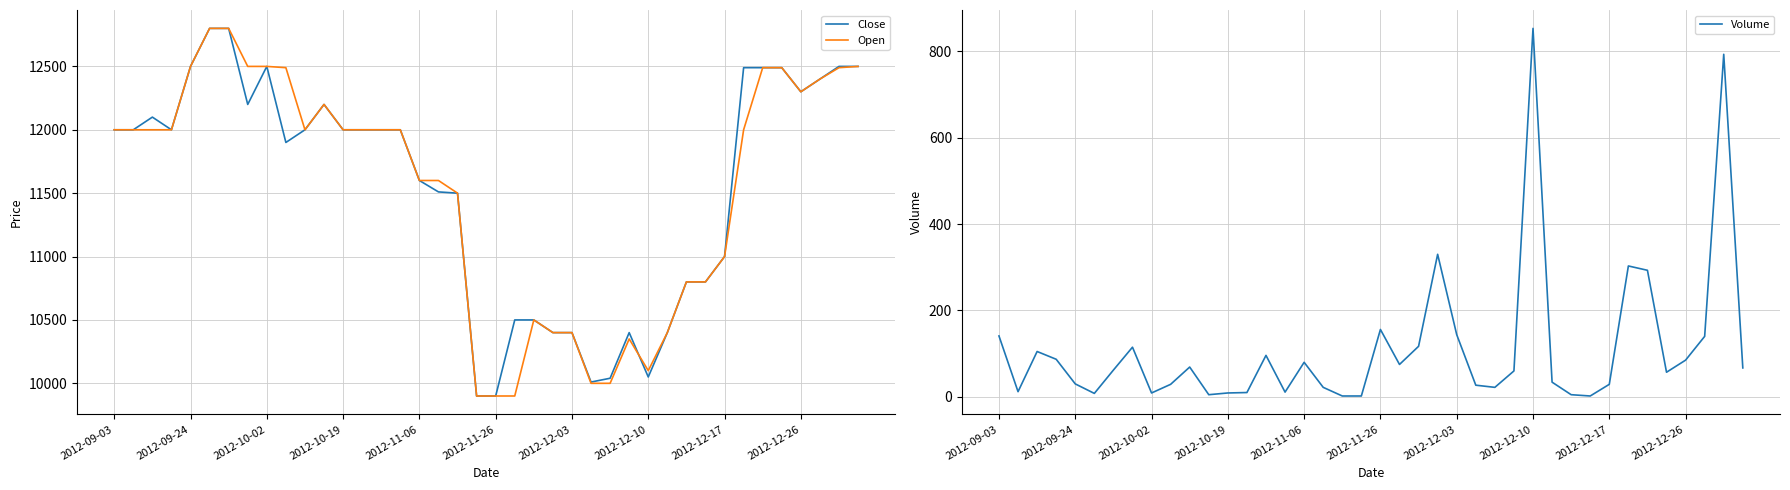

Where is the first local maximum for Open?

11